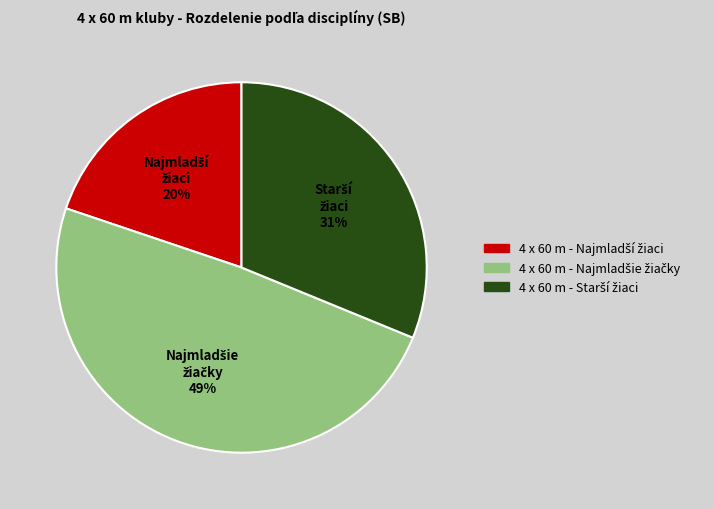

Does any single category account for the majority?

No